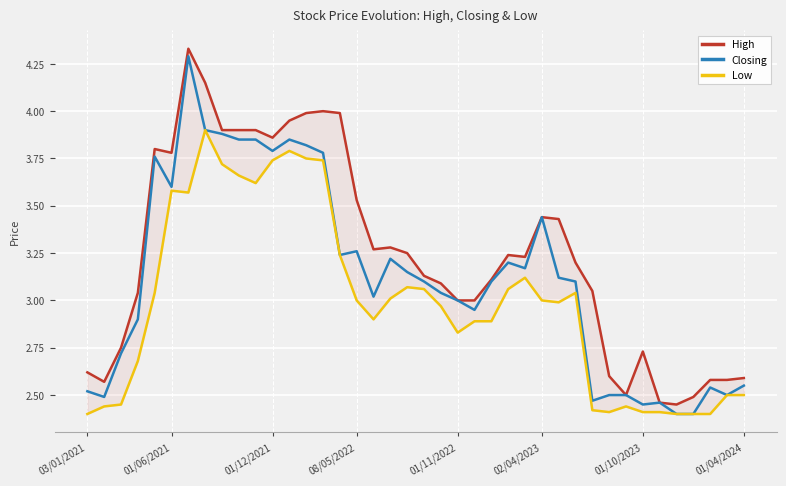

How many interior local peaks does the Closing series have?

9